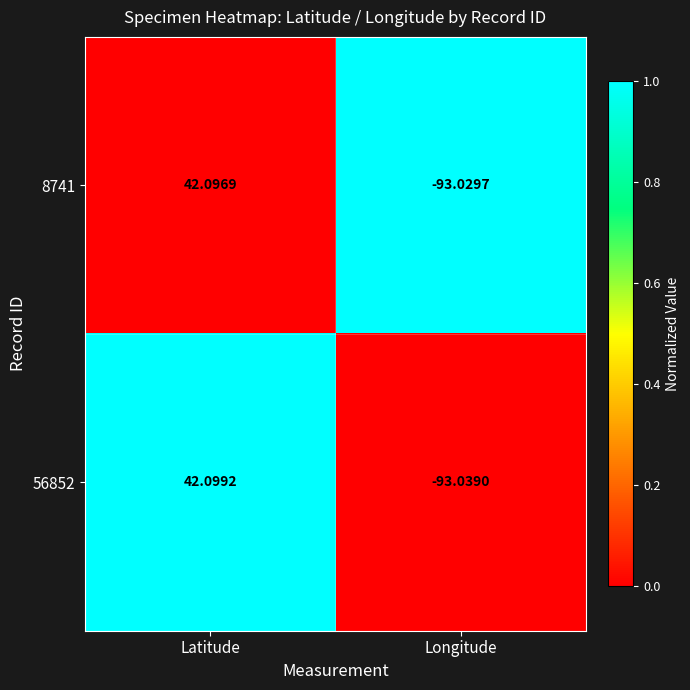

Rank the categories by 8741 value from lowest to highest.

Longitude, Latitude